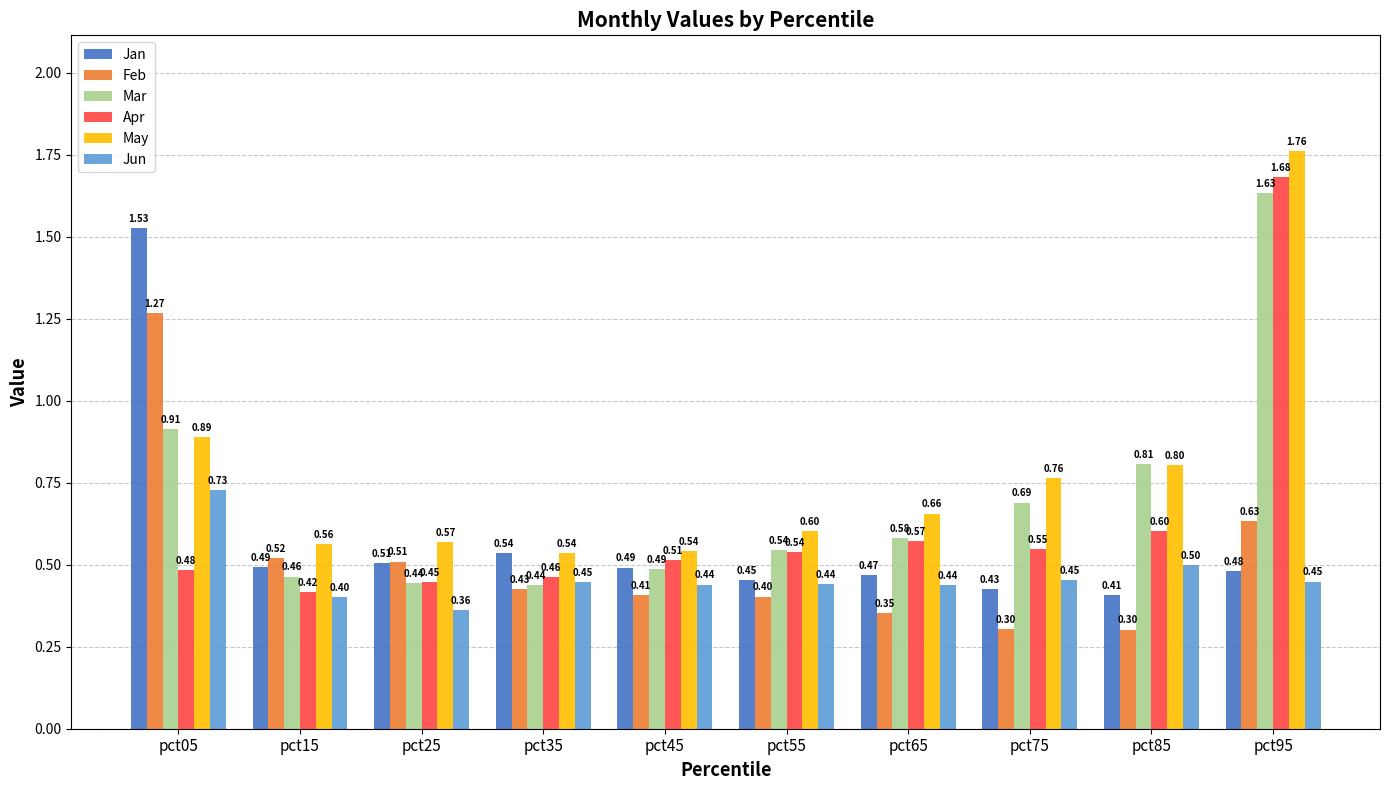

List the series in order of their overall mean, lowest first.

Jun, Feb, Jan, Apr, Mar, May